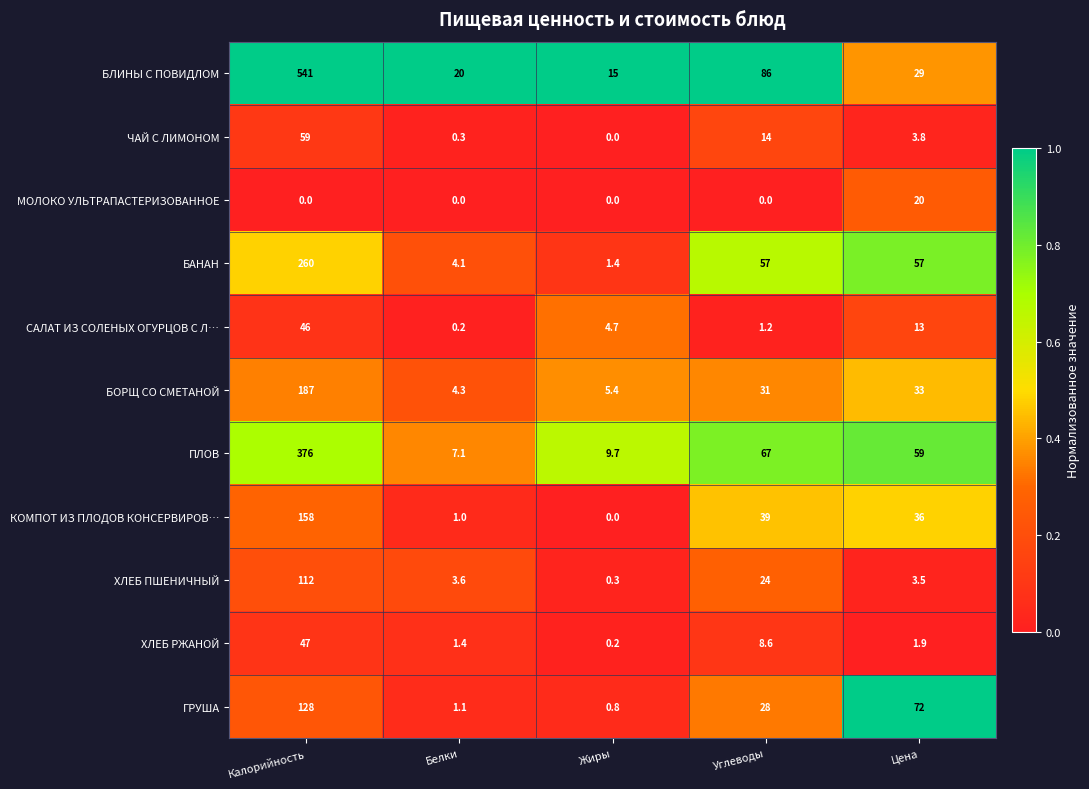

Which category has the highest value across all series?

Калорийность